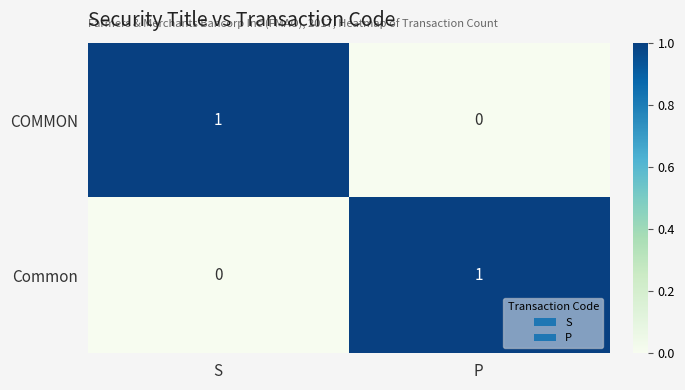

Reading left to right, transcribe all the data shown in this chart.

COMMON: 1	0
Common: 0	1